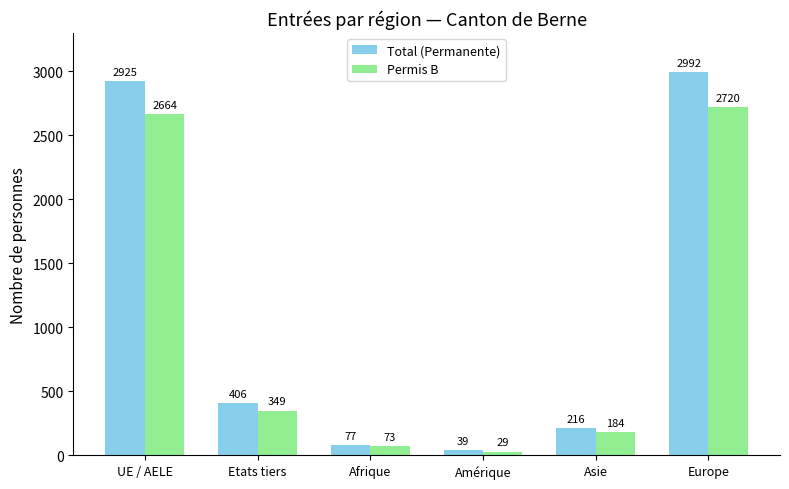

What is the difference between the maximum and minimum values in the Permis B series?

2691